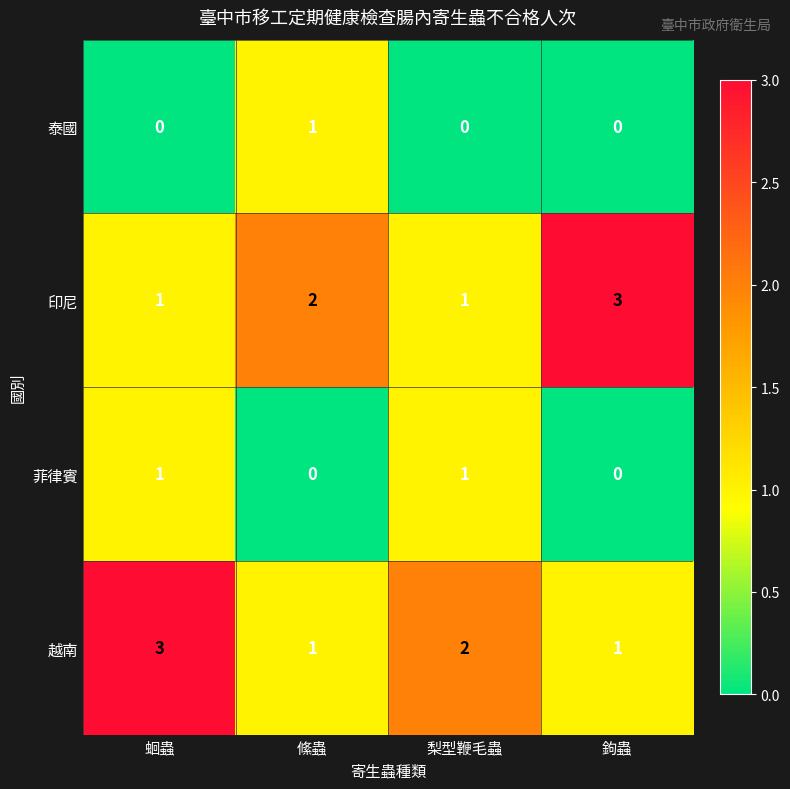

What is the spread (max minus min) of values at 鉤蟲?

3